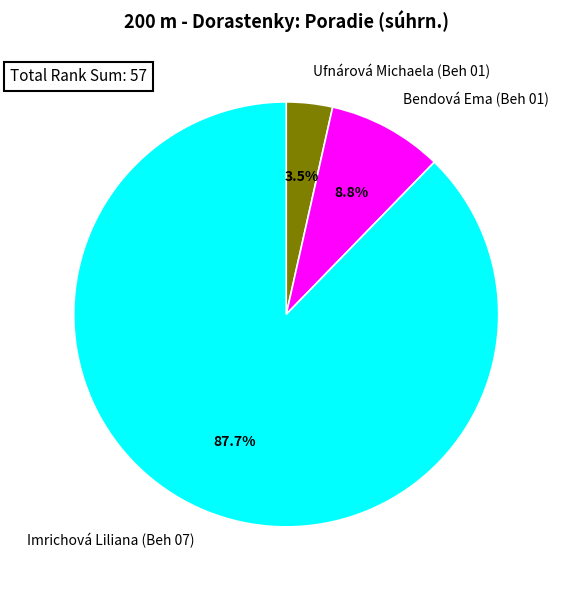

What is the total percentage of Bendová Ema (Beh 01) and Ufnárová Michaela (Beh 01)?

12.3%